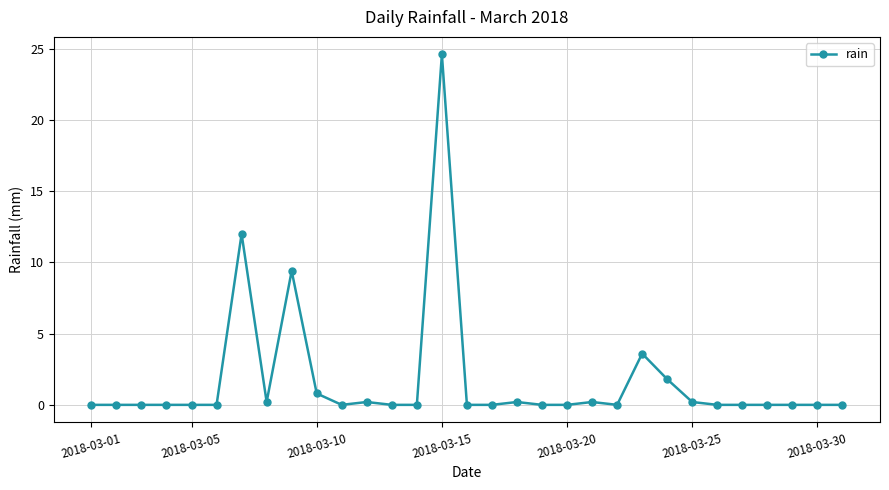

What is the greatest value displayed?

24.6